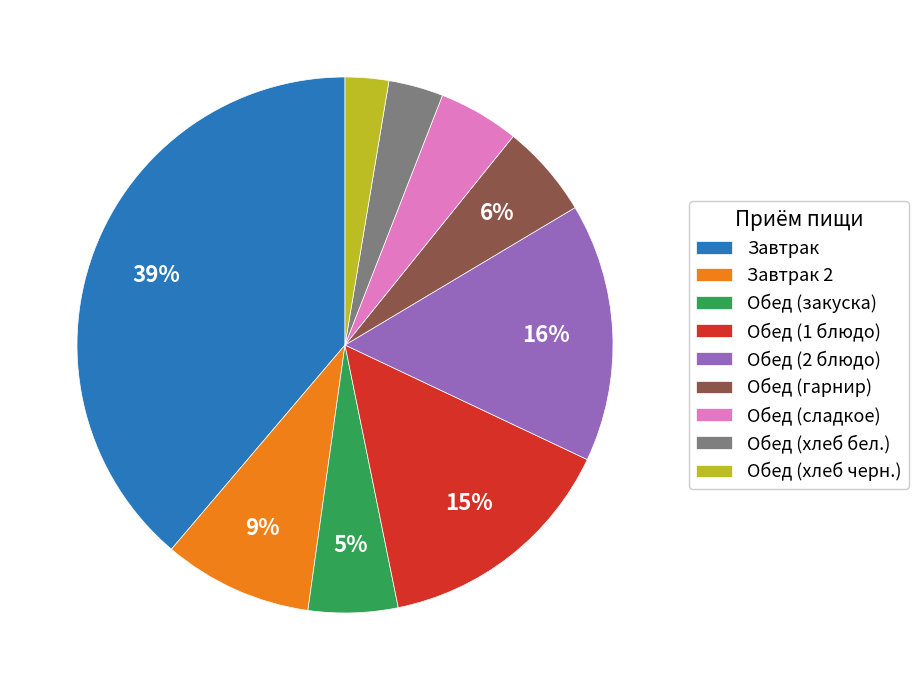

Is Обед (сладкое) the majority of the pie?

No